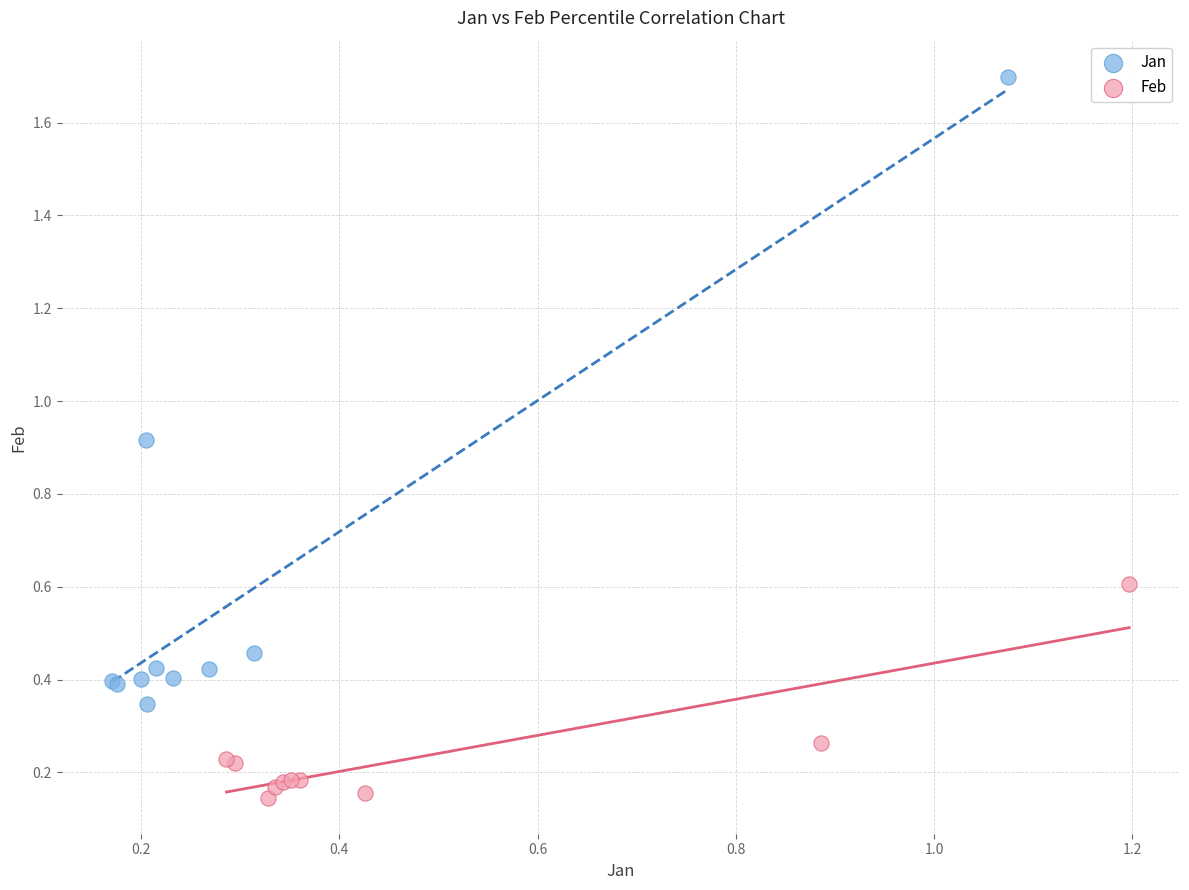

Which series contains the highest Y value?

Jan